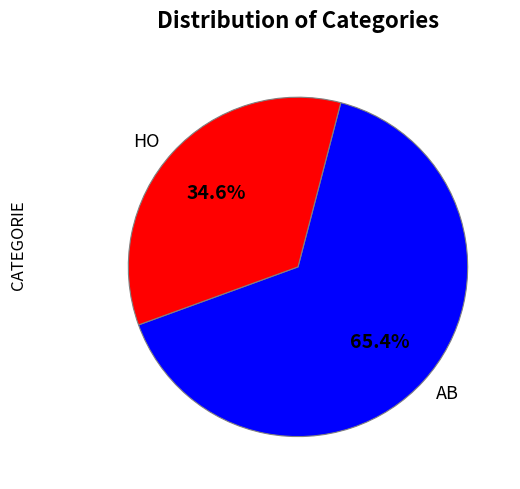

Combined, do AB and HO account for over 50%?

Yes